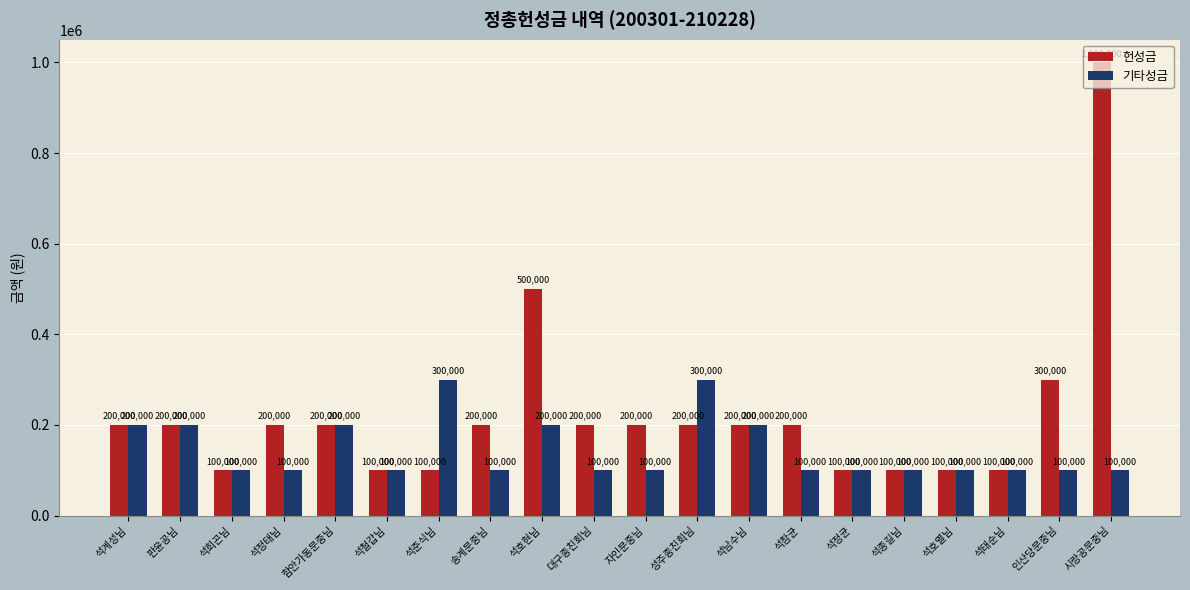

At 성주종친회님, list the series in order from smallest to largest.

헌성금, 기타성금